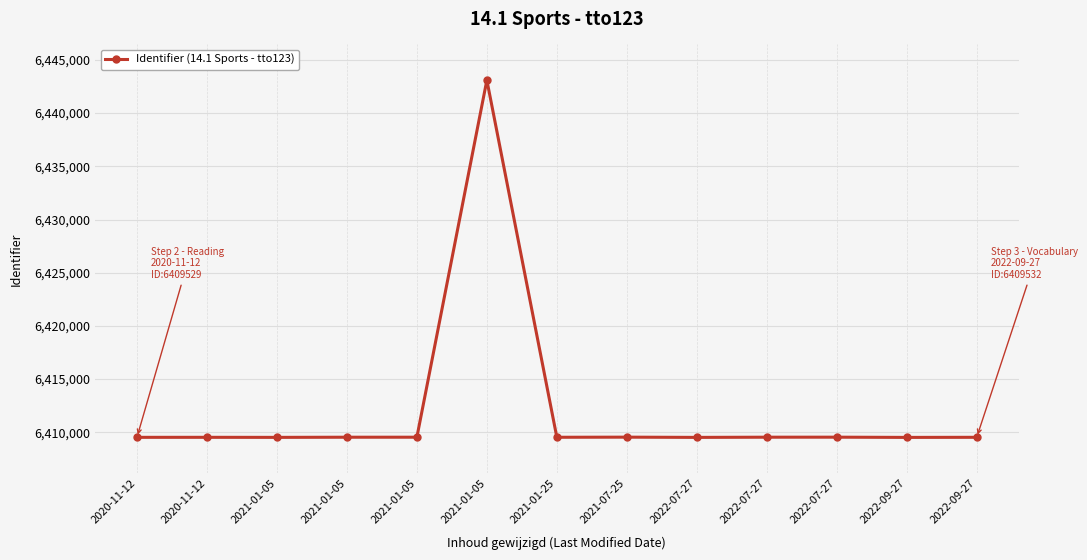

List the labels in order of value, smallest first.

2022-09-27, 2022-07-27, 2021-01-05, 2020-11-12, 2020-11-12, 2022-09-27, 2021-01-25, 2021-01-05, 2021-01-05, 2022-07-27, 2022-07-27, 2021-07-25, 2021-01-05